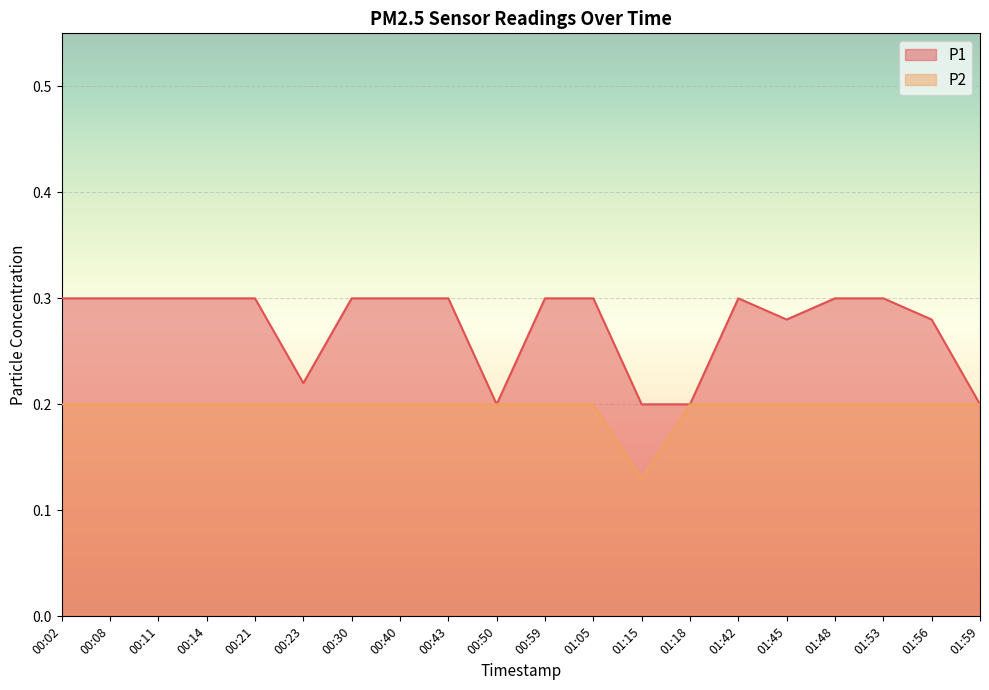

True or false: P2 has a value of 0.2 at 00:23.

True